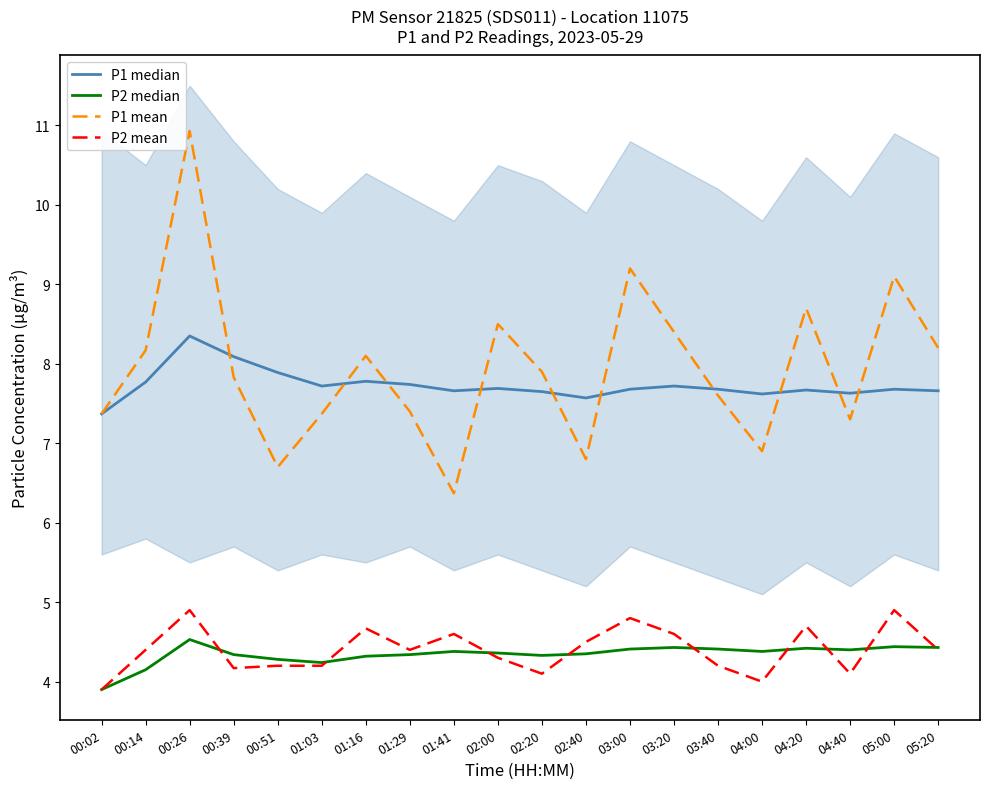

At how many categories does at least one series exceed 8?

10